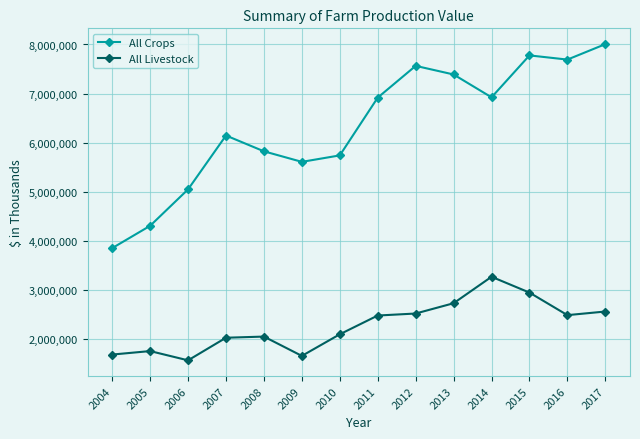

What are all the series names shown in the legend?

All Crops, All Livestock